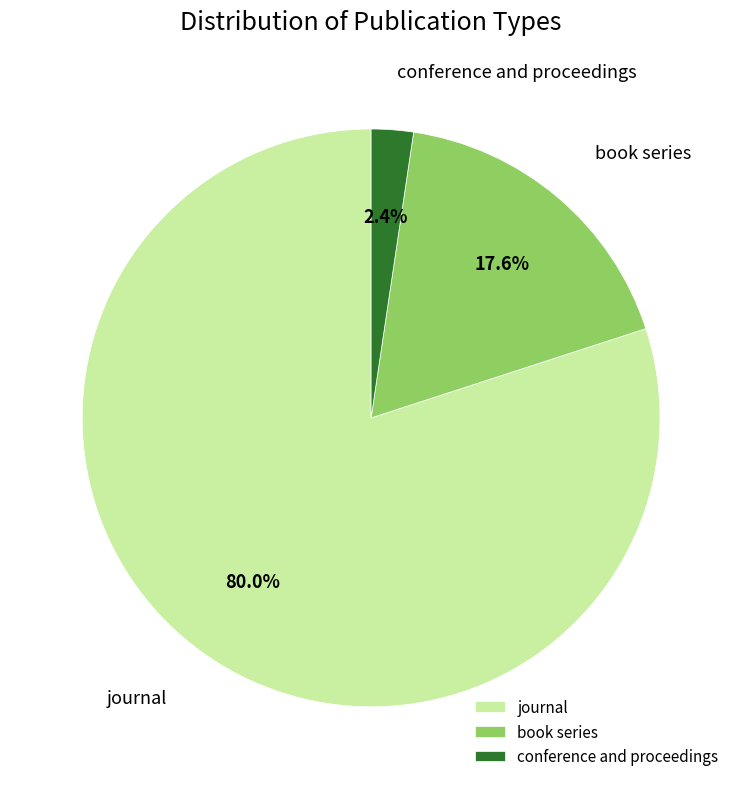

Does journal represent more than half of the total?

Yes